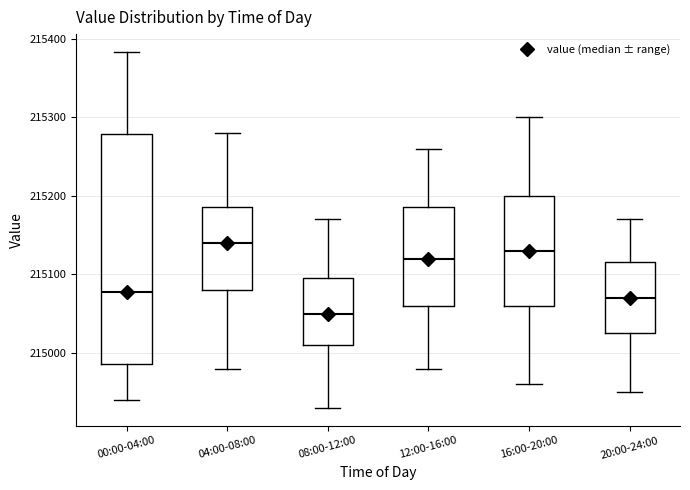

Comparing the boxes themselves (not the whiskers), which one is the tallest?

00:00-04:00